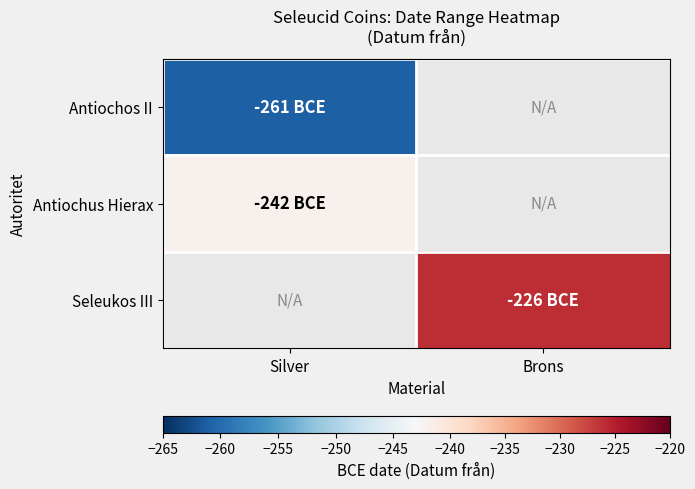

At which category does the chart reach its peak across all series?

Brons